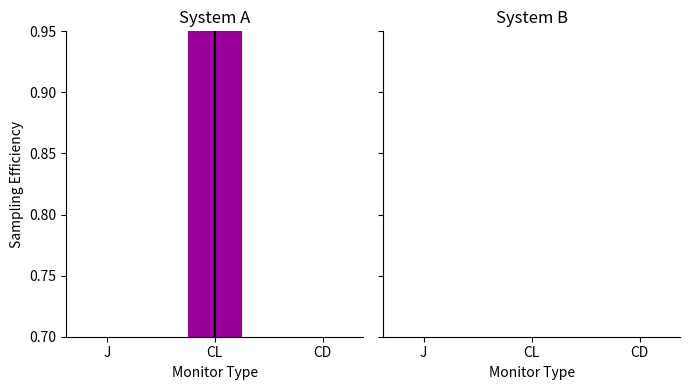

At which category is the sum across all series the highest?

CL